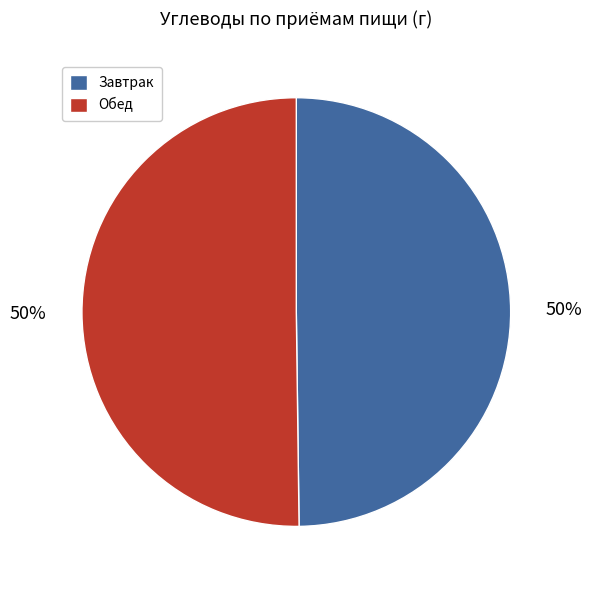

What percentage is the Обед slice, to the nearest percent?

50%